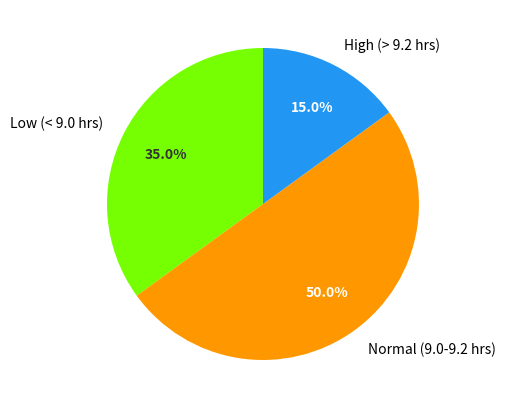

Does High (> 9.2 hrs) represent more than half of the total?

No